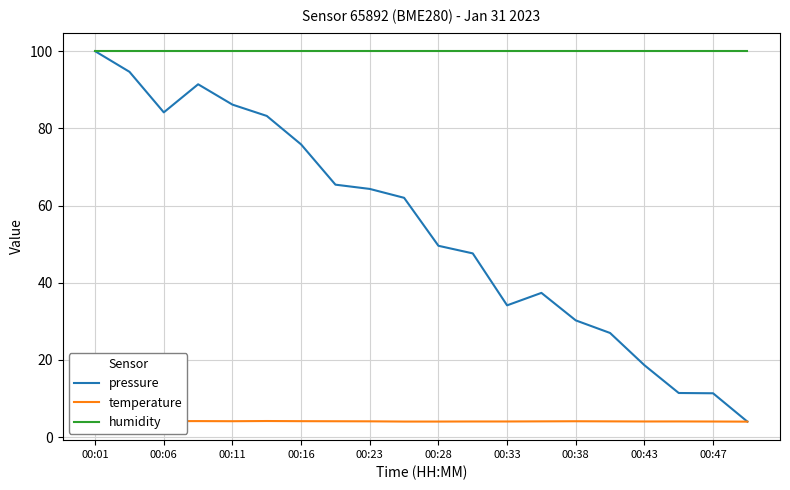

True or false: pressure and humidity cross at least once.

False